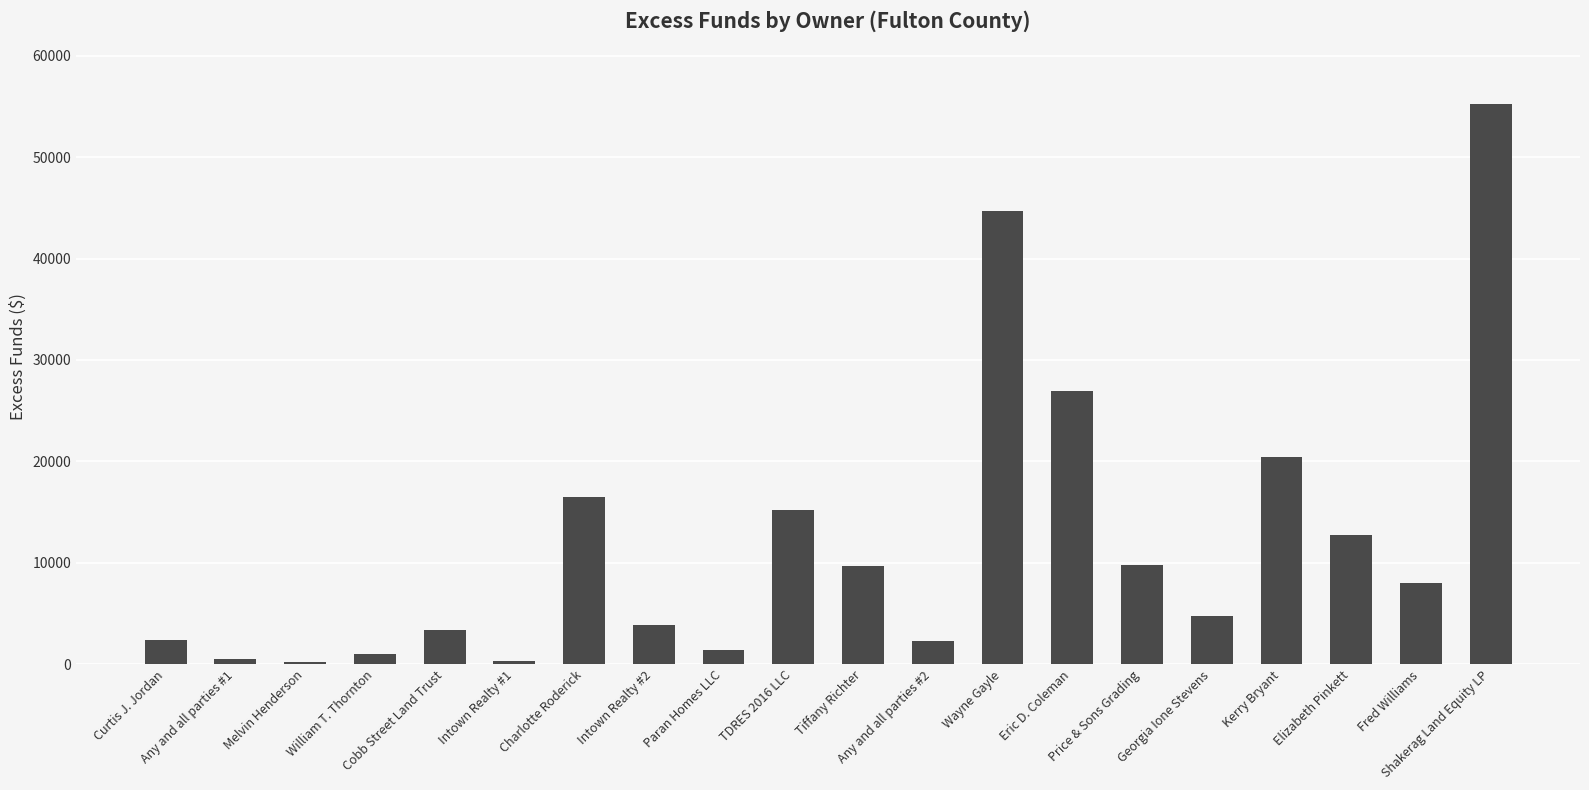

What is the maximum value shown in the chart?

55214.1